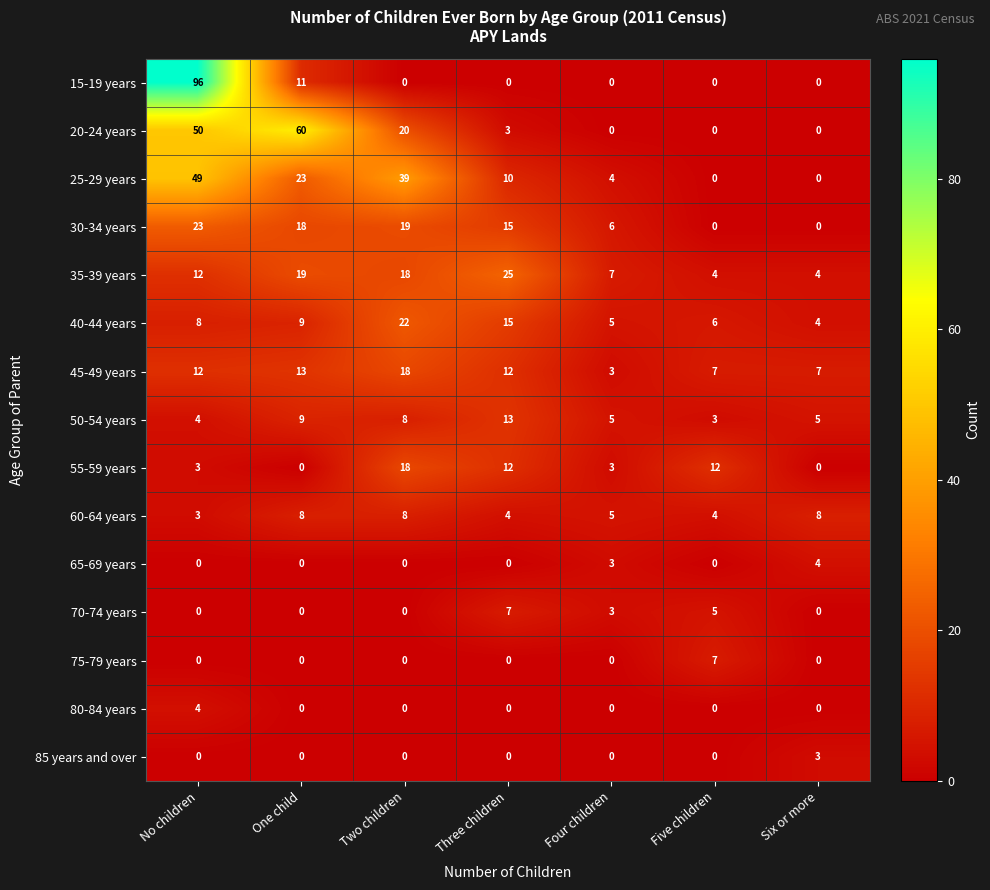

What is the average value of the 55-59 years series?

7